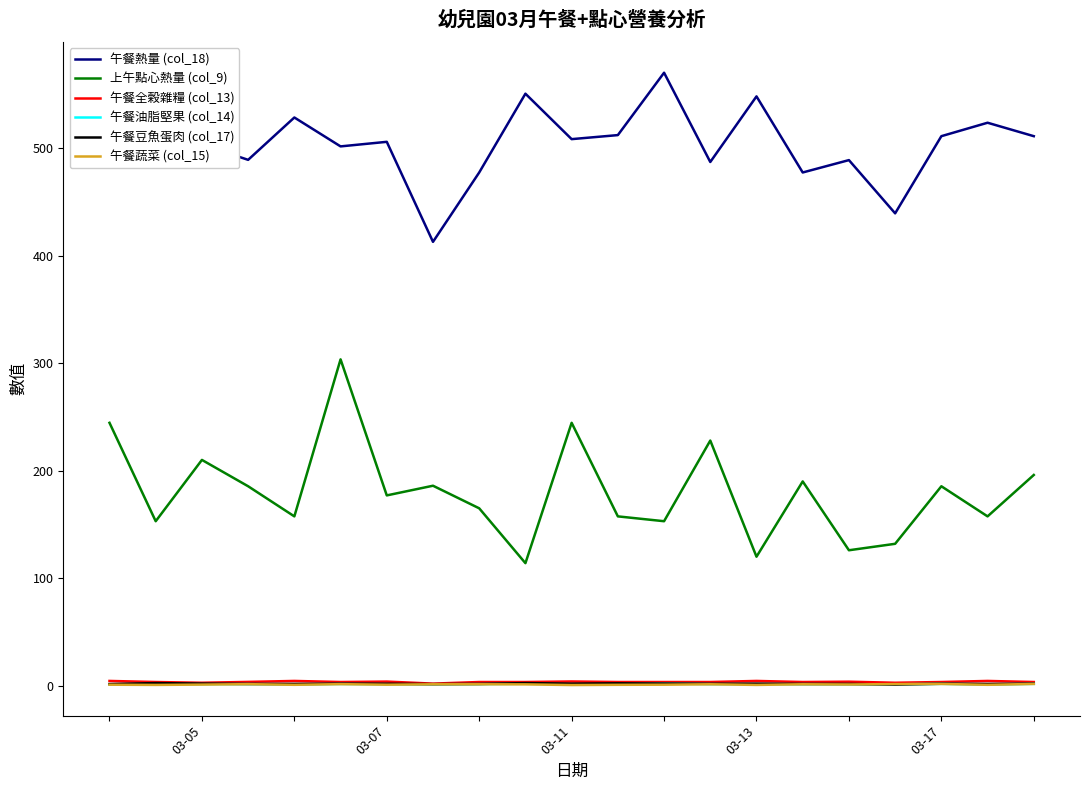

True or false: 午餐蔬菜 (col_15) and 午餐熱量 (col_18) intersect in this chart.

False